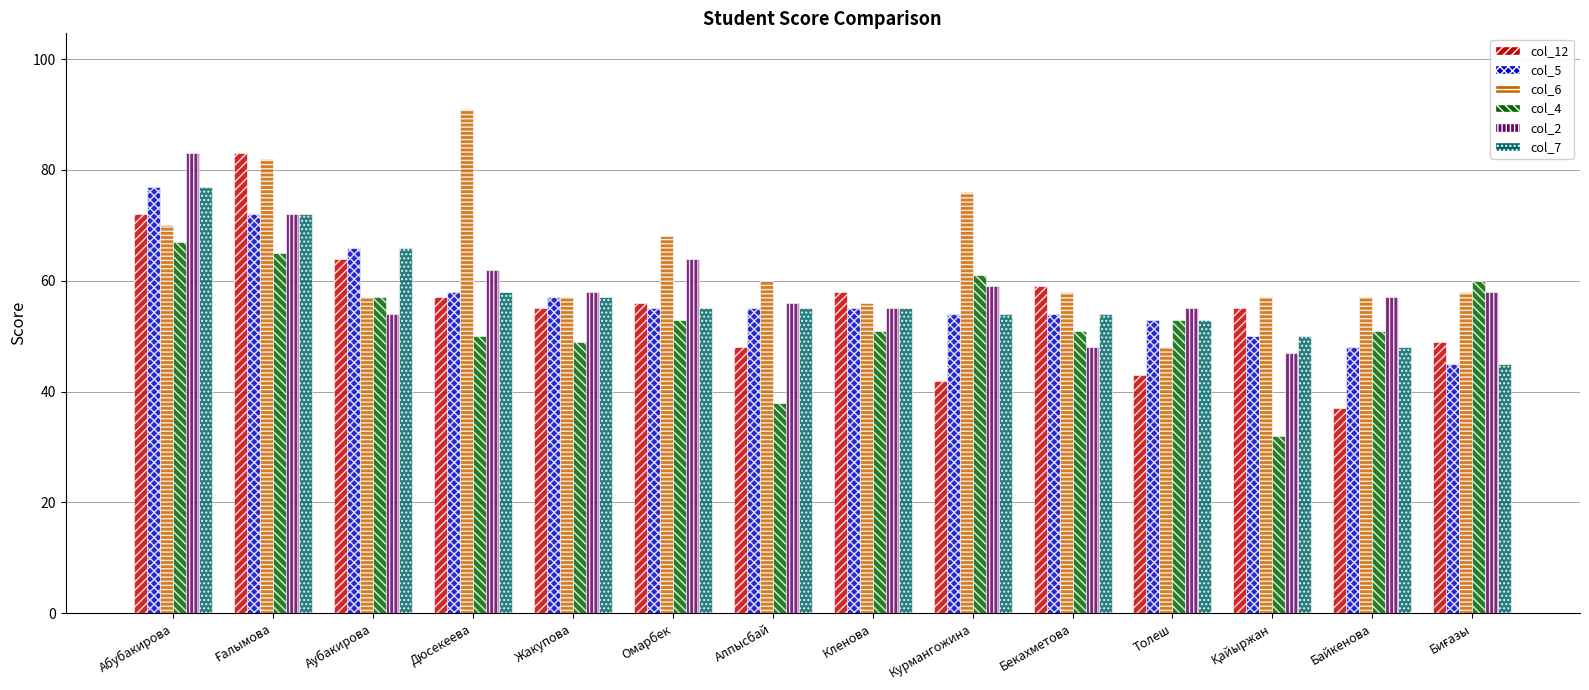

Reading right to left, list all the values displayed in this chart.

col_12: 49	37	55	43	59	42	58	48	56	55	57	64	83	72
col_5: 45	48	50	53	54	54	55	55	55	57	58	66	72	77
col_6: 58	57	57	48	58	76	56	60	68	57	91	57	82	70
col_4: 60	51	32	53	51	61	51	38	53	49	50	57	65	67
col_2: 58	57	47	55	48	59	55	56	64	58	62	54	72	83
col_7: 45	48	50	53	54	54	55	55	55	57	58	66	72	77